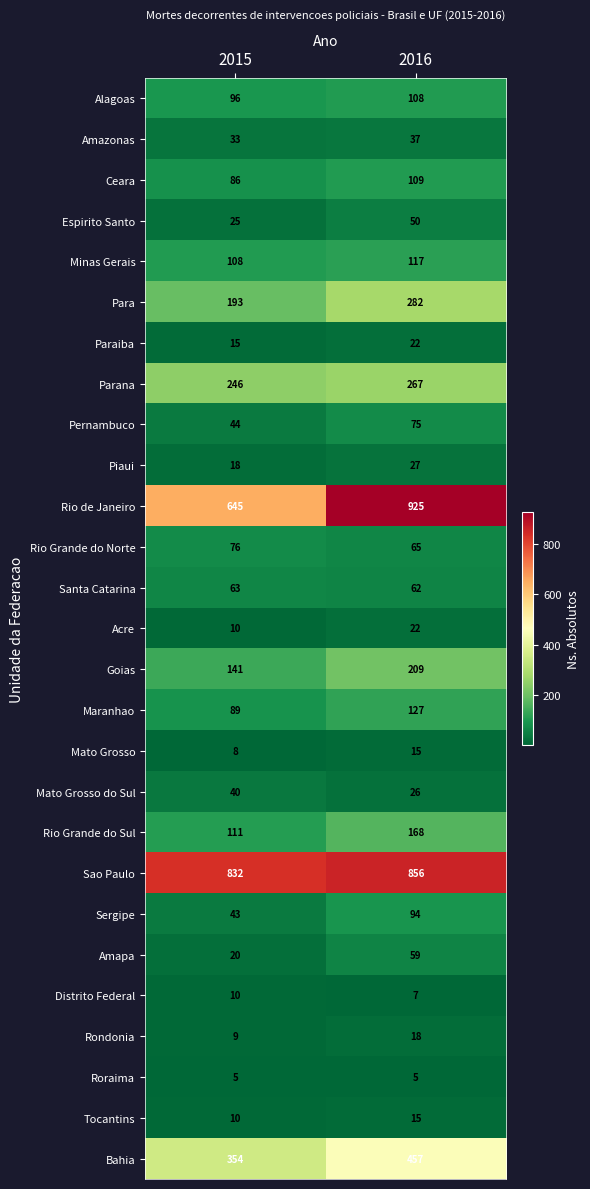

Between 2015 and 2016, which series saw the biggest shift?

Rio de Janeiro